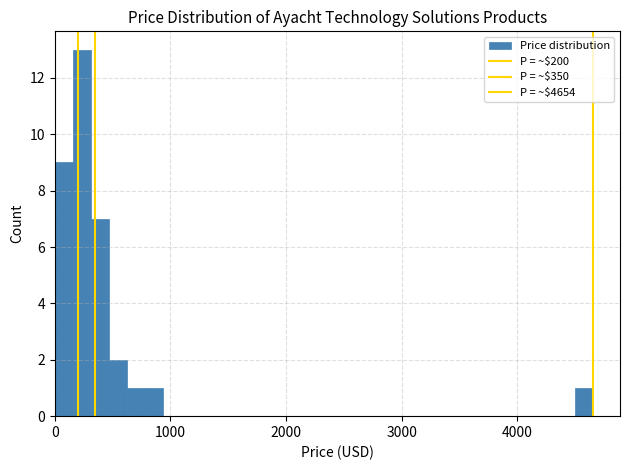

Around what value on the x-axis is the tallest bar? Give the approximate position of its centre, as read against the axis.

200